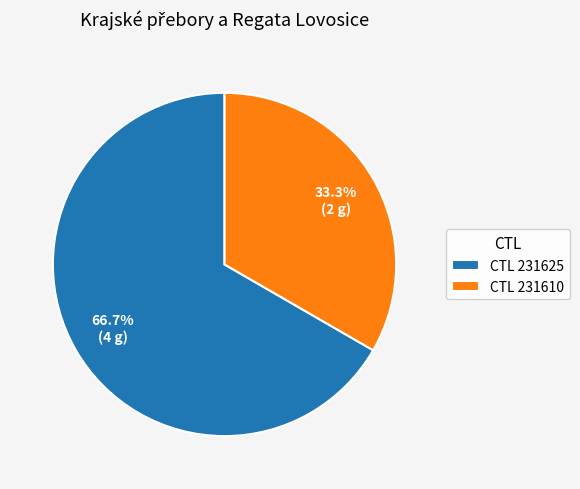

Is there any slice that represents more than half of the pie?

Yes